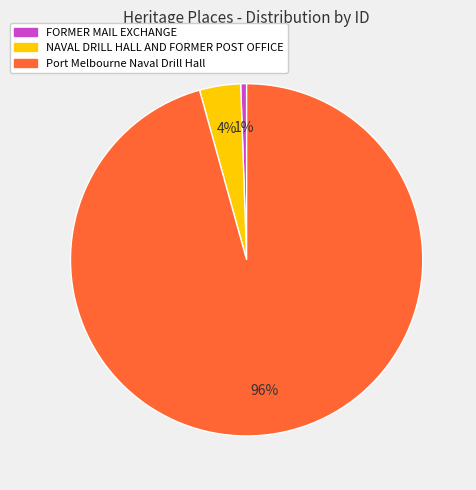

Is it true that Port Melbourne Naval Drill Hall is 96% of the pie?

True